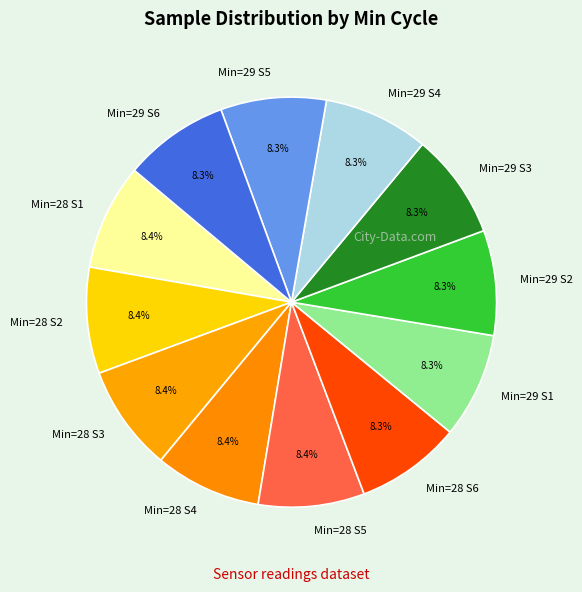

To the nearest percent, what is the average slice percentage?

8%